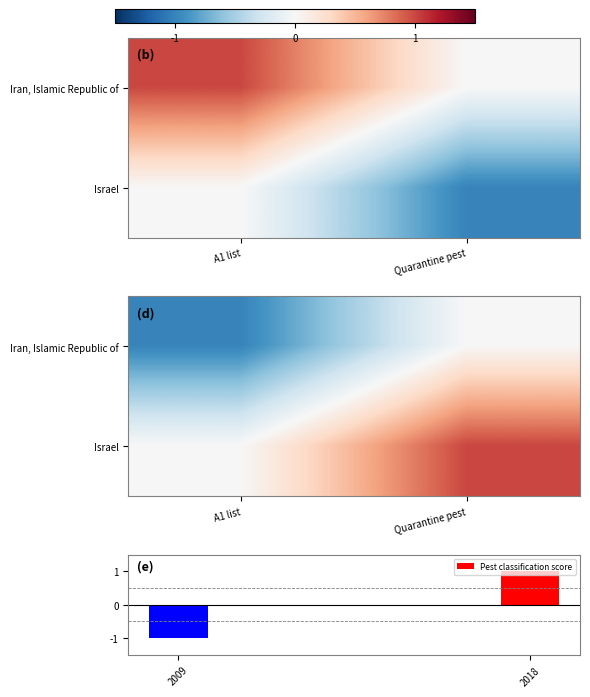

True or false: Pest classification score has a value of 2 at 2018.

False